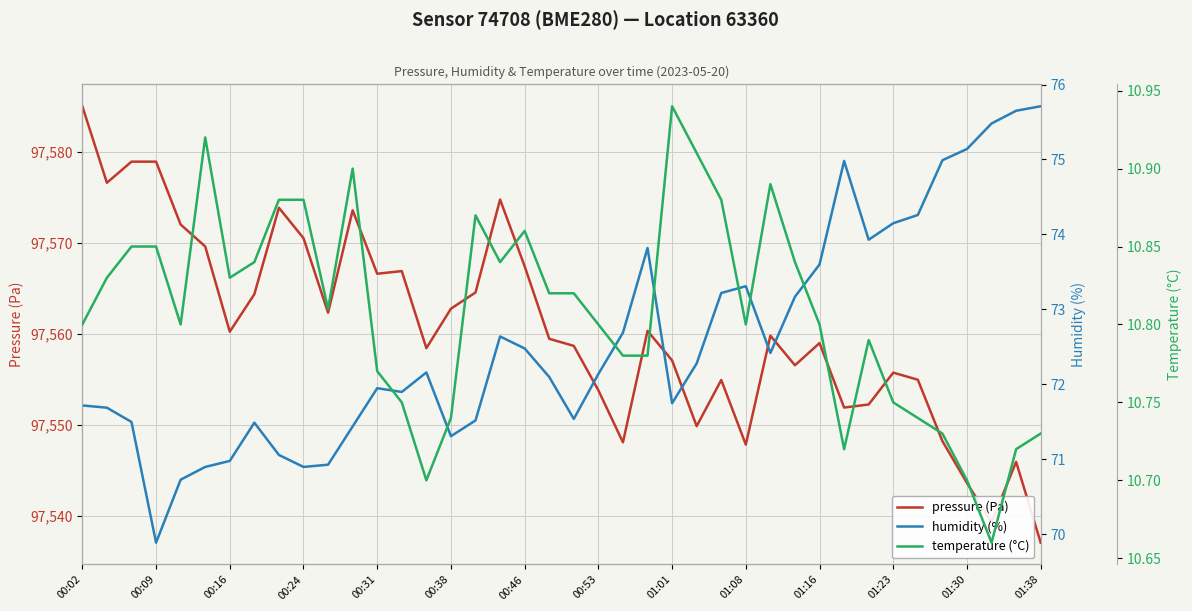

True or false: pressure (Pa) has a value of 147777.5 at 01:16.

False